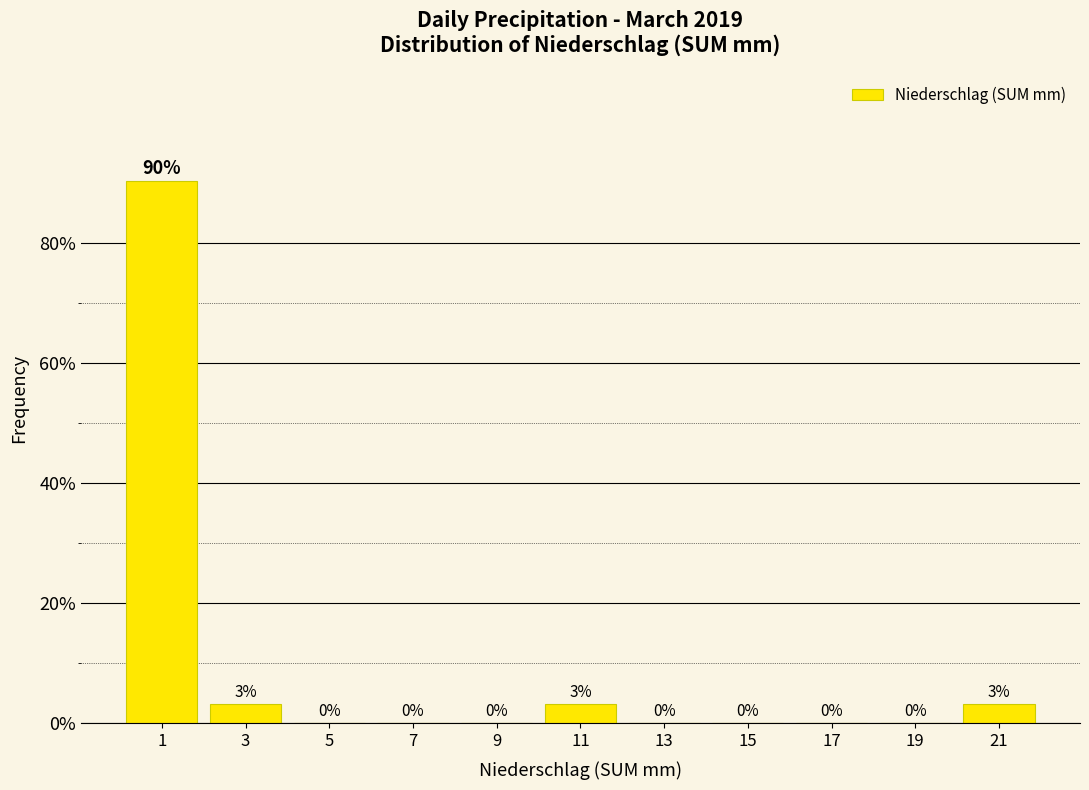

Over which range of the x-axis is the bar tallest?

0 to 2